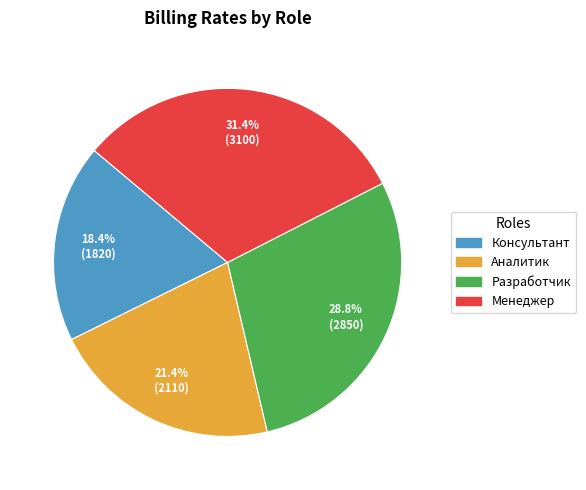

Which slice is the largest?

Менеджер